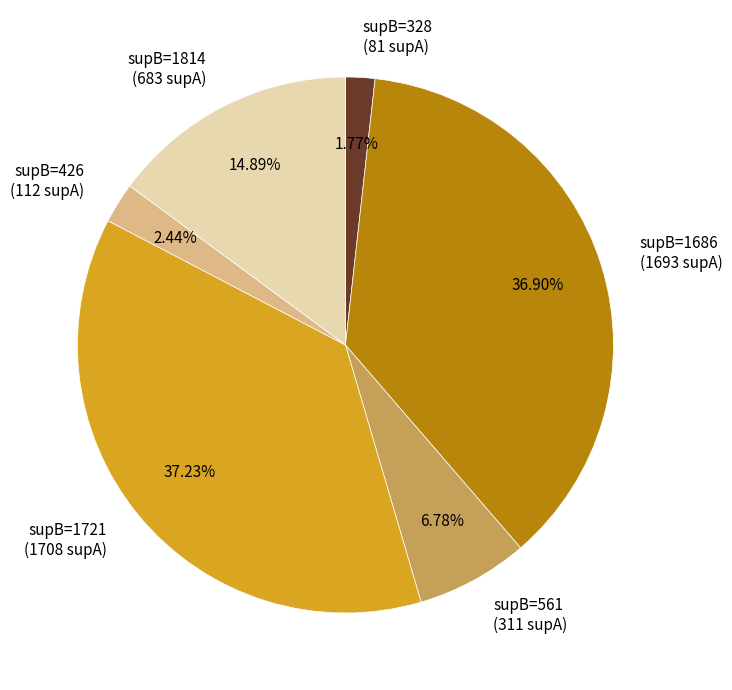

Is the sum of supB=1814 (683 supA) and supB=1721 (1708 supA) greater than half?

Yes